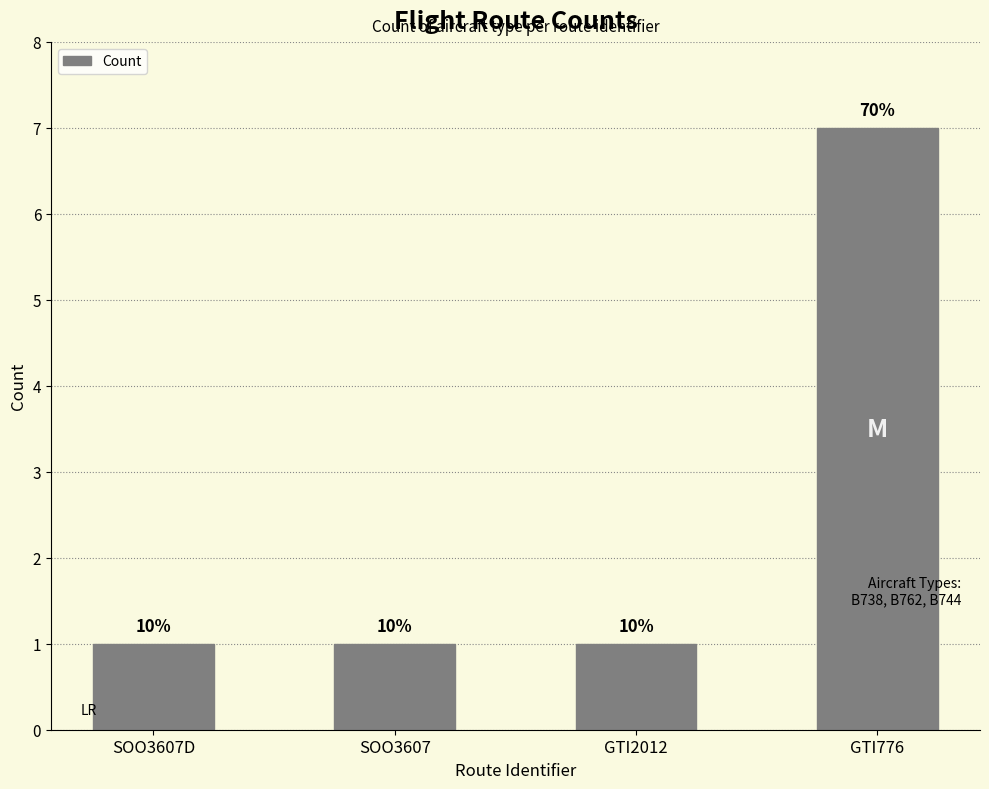

At which category does the chart reach its minimum across all series?

SOO3607D